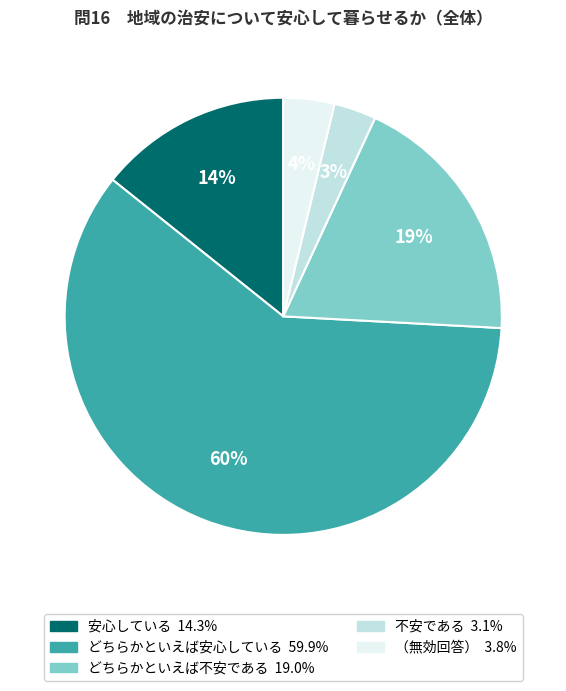

Is there a majority slice in this chart?

Yes